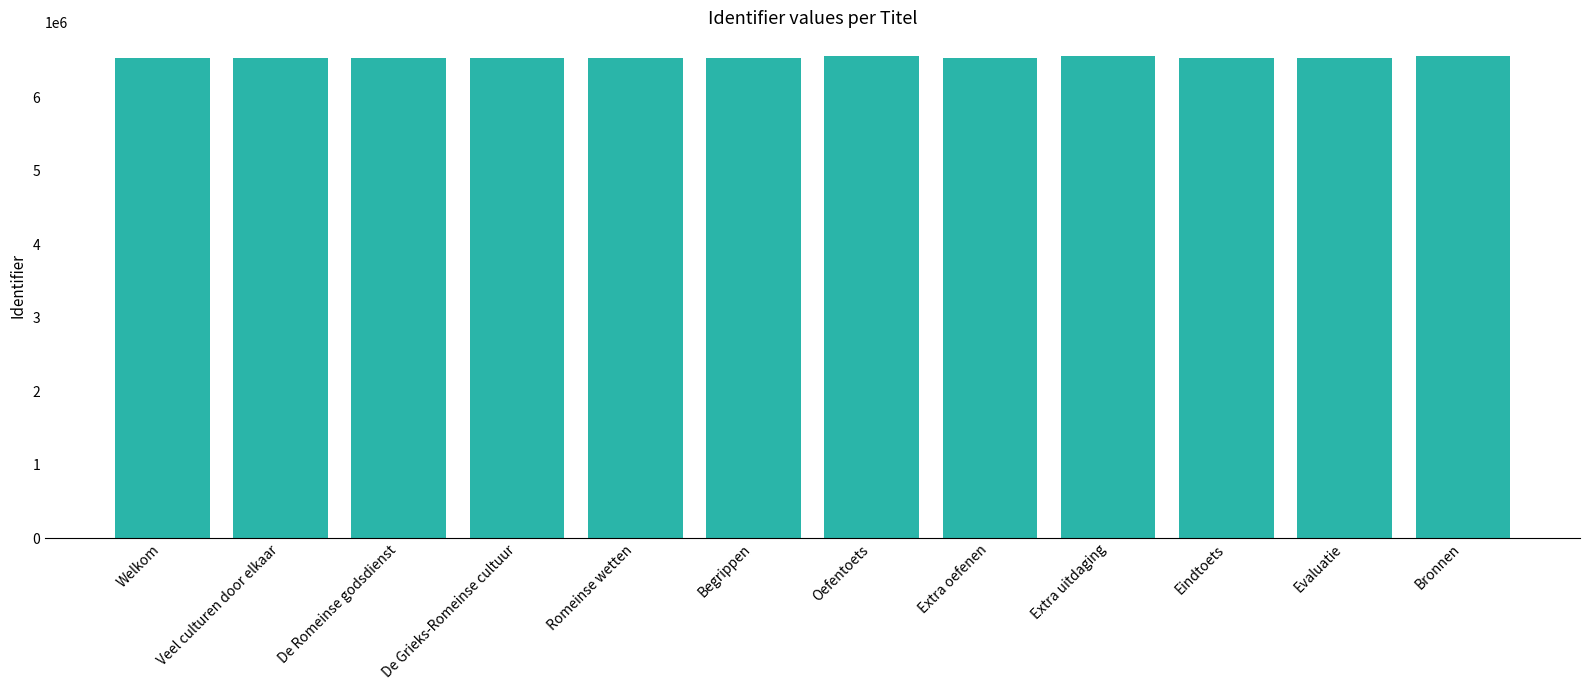

Are the bars grouped side by side (vs. stacked)?

No